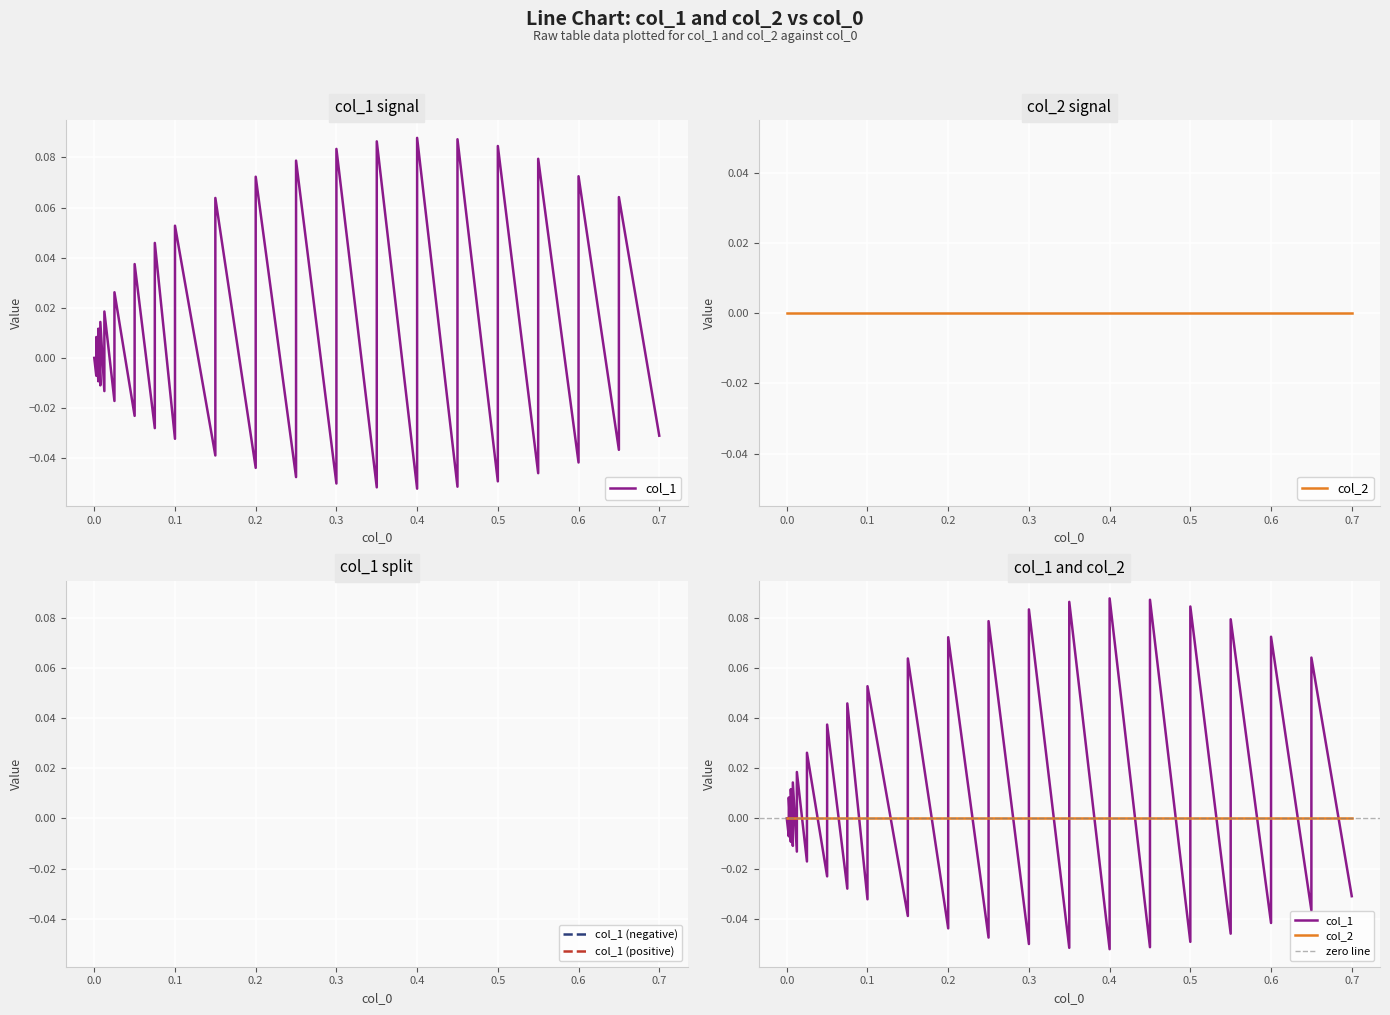

How many values are below 0?

20